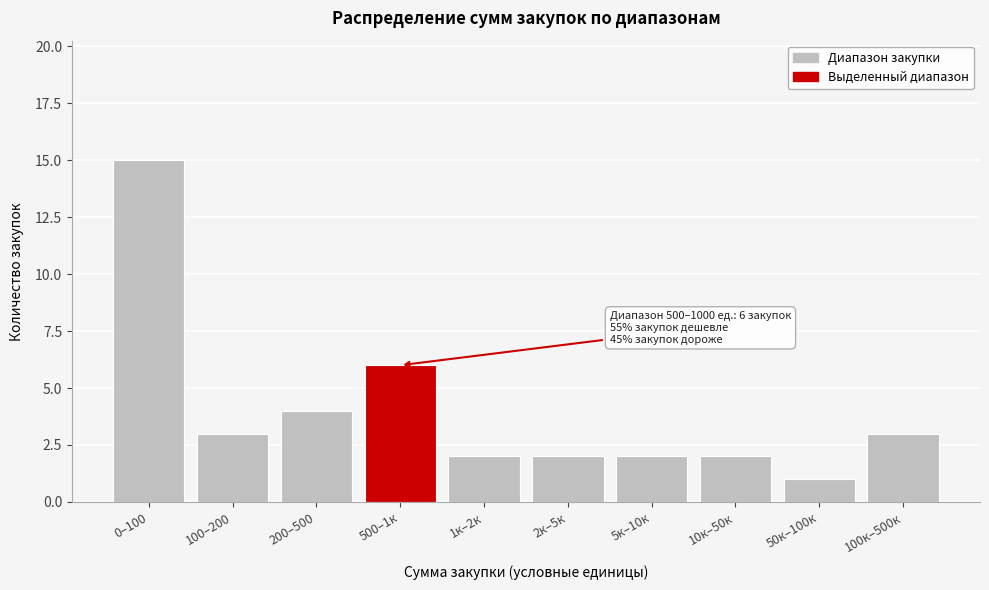

Reading left to right, transcribe all the data shown in this chart.

0–100=15	100–200=3	200–500=4	500–1к=6	1к–2к=2	2к–5к=2	5к–10к=2	10к–50к=2	50к–100к=1	100к–500к=3